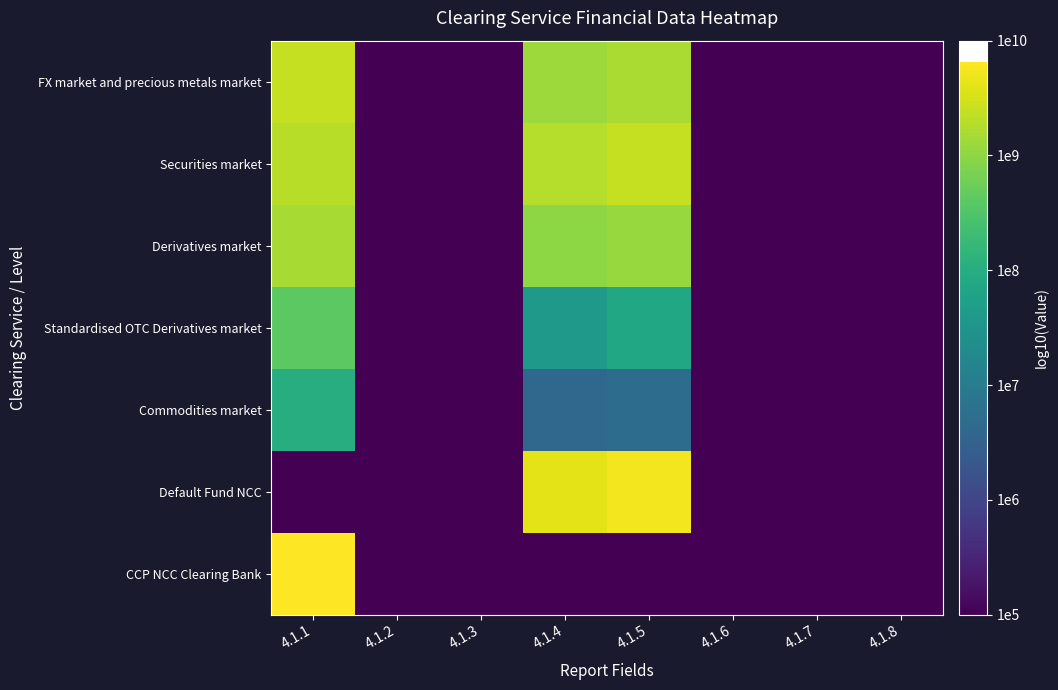

Reading right to left, what are all the values shown in this chart?

FX market and precious metals market: 4.1.8=5.0	4.1.7=5.0	4.1.6=5.0	4.1.5=9.2	4.1.4=9.1	4.1.3=5.0	4.1.2=5.0	4.1.1=9.4
Securities market: 4.1.8=5.0	4.1.7=5.0	4.1.6=5.0	4.1.5=9.4	4.1.4=9.3	4.1.3=5.0	4.1.2=5.0	4.1.1=9.3
Derivatives market: 4.1.8=5.0	4.1.7=5.0	4.1.6=5.0	4.1.5=9.1	4.1.4=9.0	4.1.3=5.0	4.1.2=5.0	4.1.1=9.2
Standardised OTC Derivatives market: 4.1.8=5.0	4.1.7=5.0	4.1.6=5.0	4.1.5=7.9	4.1.4=7.6	4.1.3=5.0	4.1.2=5.0	4.1.1=8.6
Commodities market: 4.1.8=5.0	4.1.7=5.0	4.1.6=5.0	4.1.5=6.7	4.1.4=6.6	4.1.3=5.0	4.1.2=5.0	4.1.1=8.0
Default Fund NCC: 4.1.8=5.0	4.1.7=5.0	4.1.6=5.0	4.1.5=9.7	4.1.4=9.6	4.1.3=5.0	4.1.2=5.0	4.1.1=5.0
CCP NCC Clearing Bank: 4.1.8=5.0	4.1.7=5.0	4.1.6=5.0	4.1.5=5.0	4.1.4=5.0	4.1.3=5.0	4.1.2=5.0	4.1.1=9.8